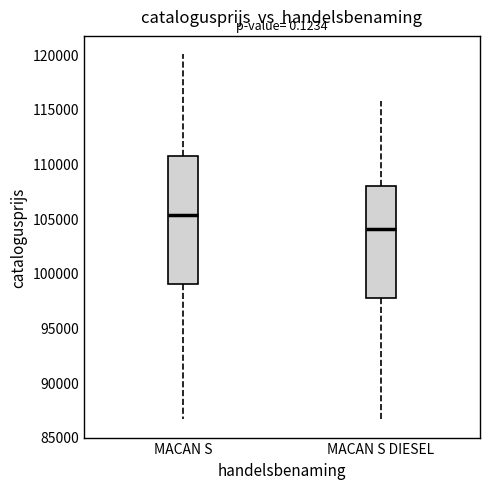

Which box's median line is the highest?

MACAN S